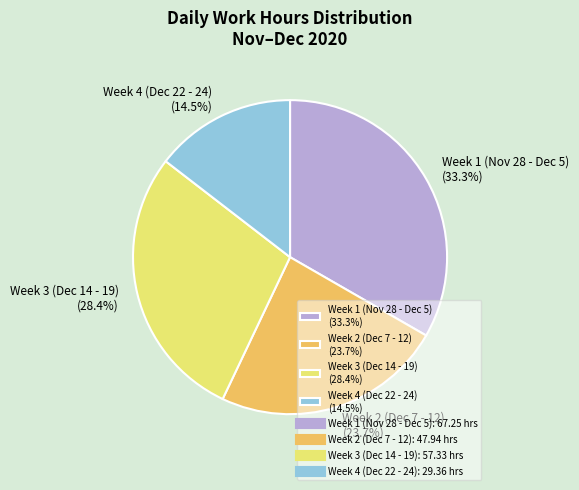

Which category has the smallest portion of the pie?

Week 4 (Dec 22 - 24) (14.5%)